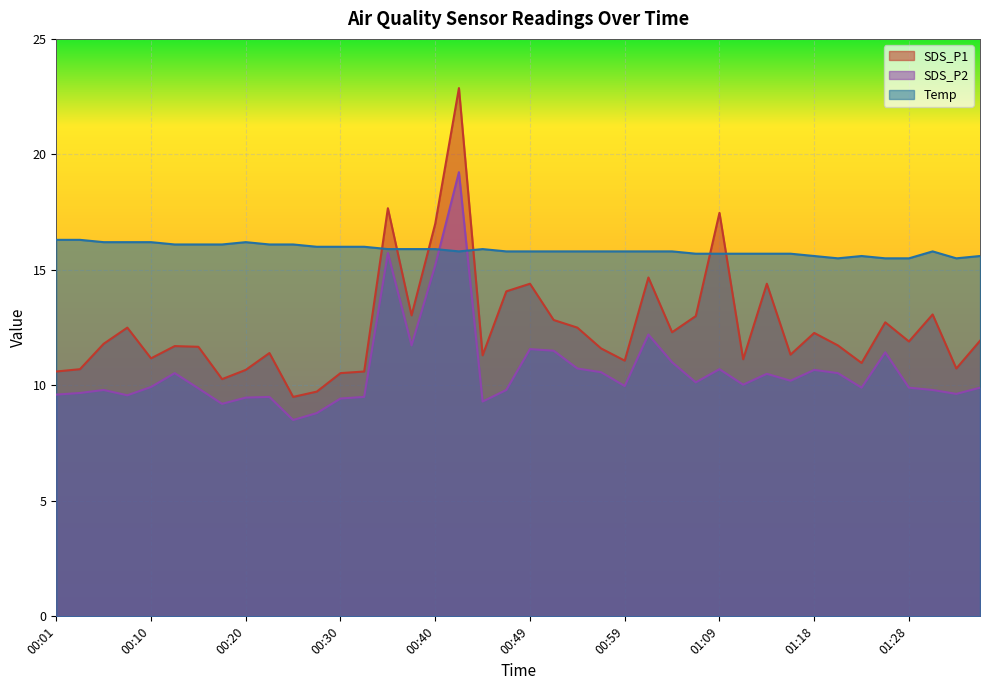

Does the chart display data point markers on the line(s)?

No